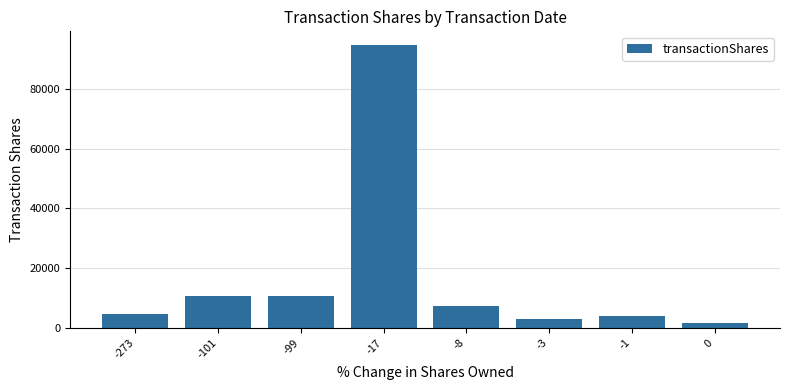

Reading left to right, what are all the values shown in this chart?

4558	10577	10577	94604	7267	3090	4035	1707